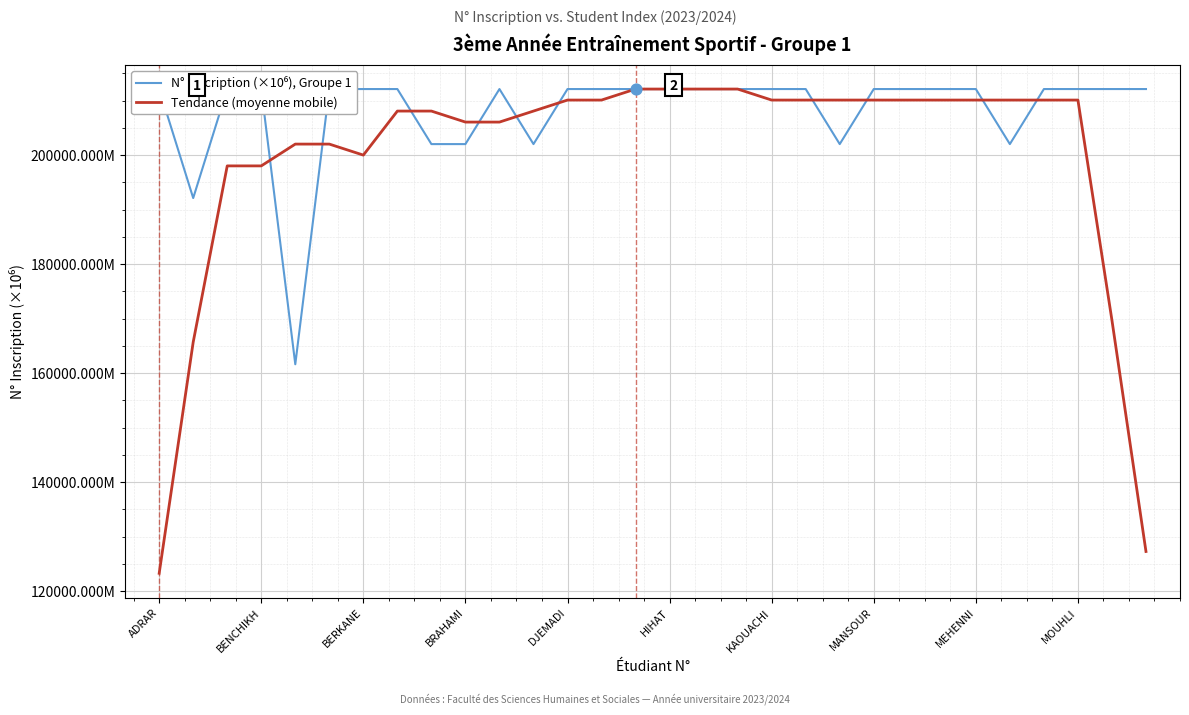

What are all the series names shown in the legend?

N° Inscription (×10⁶), Groupe 1, Tendance (moyenne mobile)